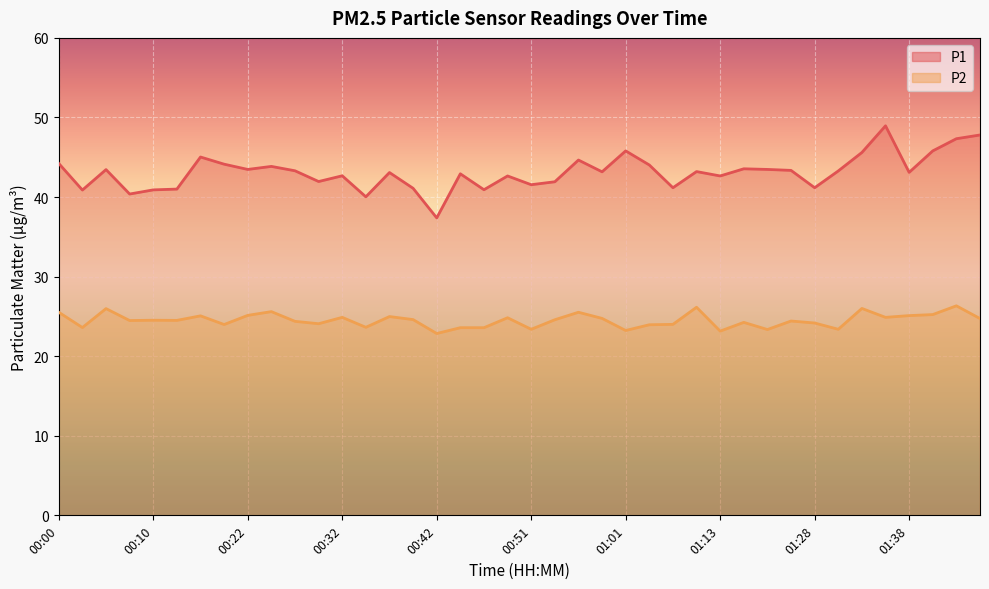

What is the value of the P2 point at the 8th from the left?

24.0